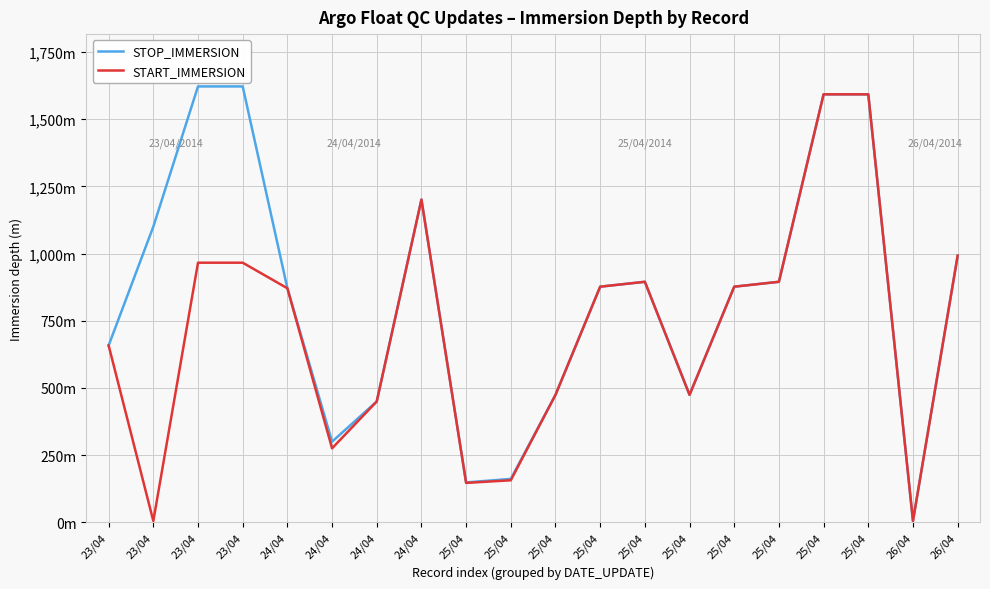

Is it true that STOP_IMMERSION equals 1267.0 at 25/04?

False